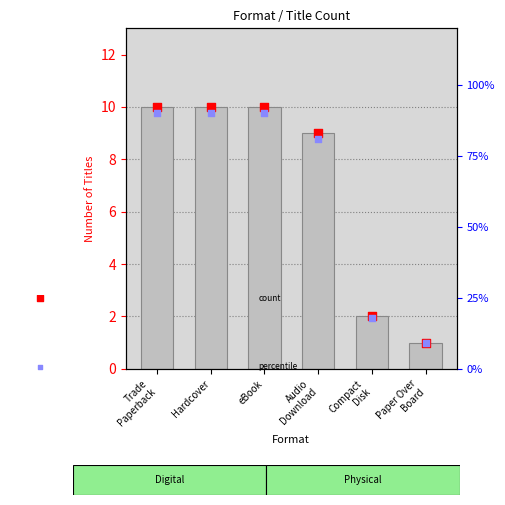

Is the value of count at Hardcover greater than the value of count markers at eBook?

No